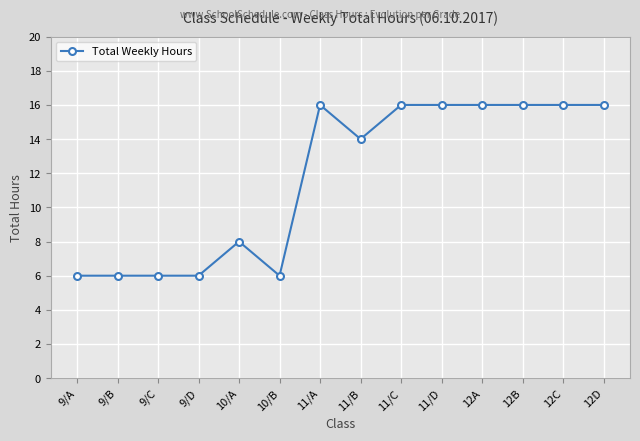

The value at 12D is 5. True or false?

False